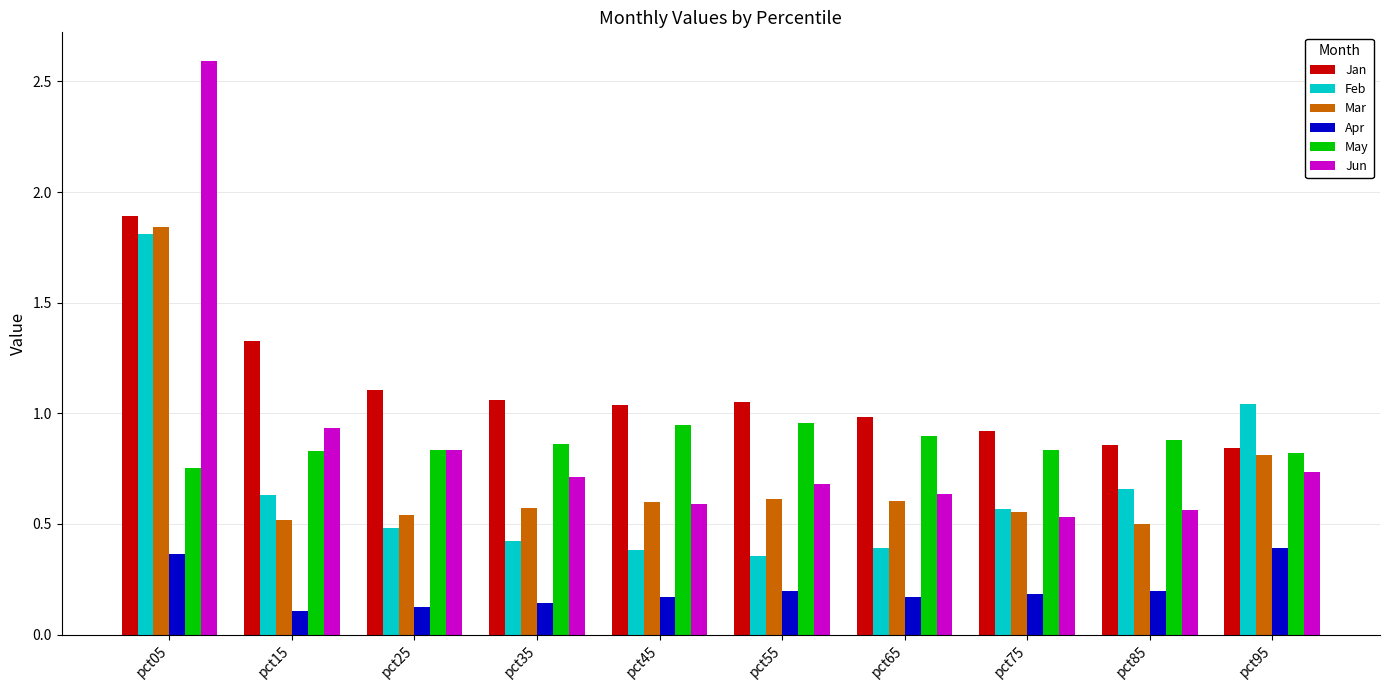

True or false: Feb has a value of 1.1 at pct15.

False